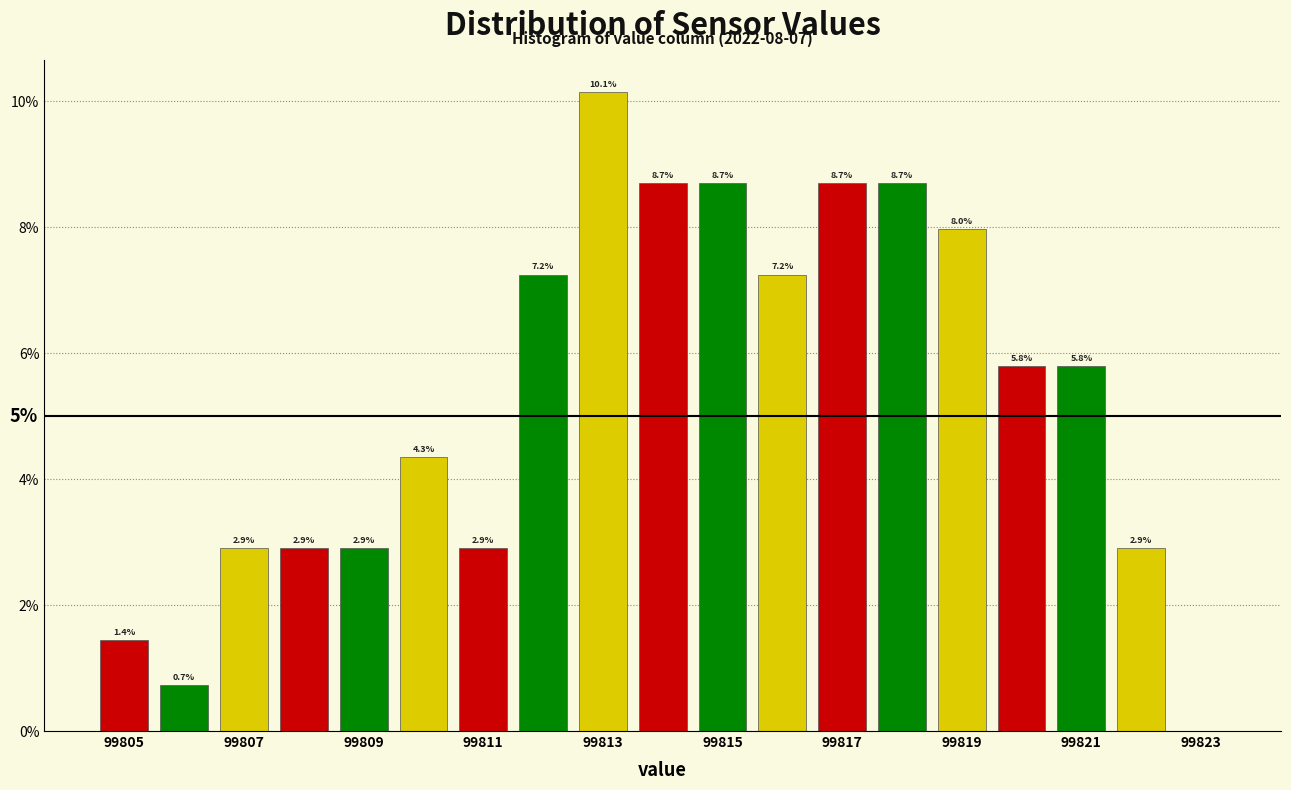

Over which range of the x-axis is the bar tallest?

99812.5 to 99813.5